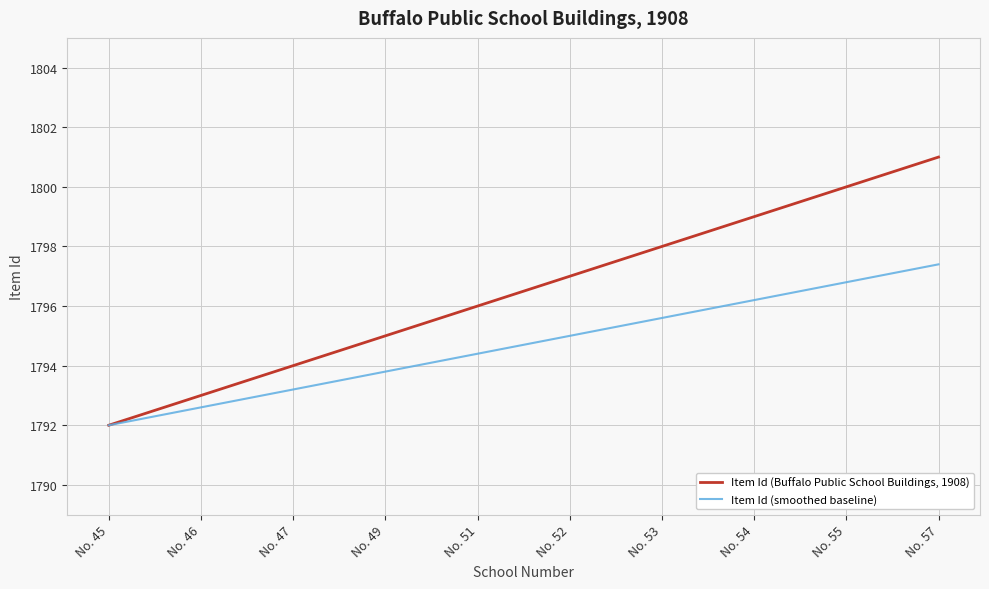

What is the highest value of the Item Id (smoothed baseline) series?

1797.4